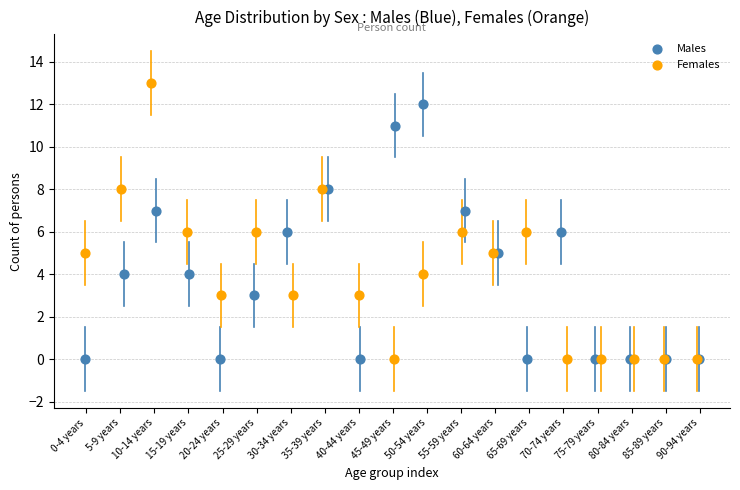

What are all the series names shown in the legend?

Males, Females